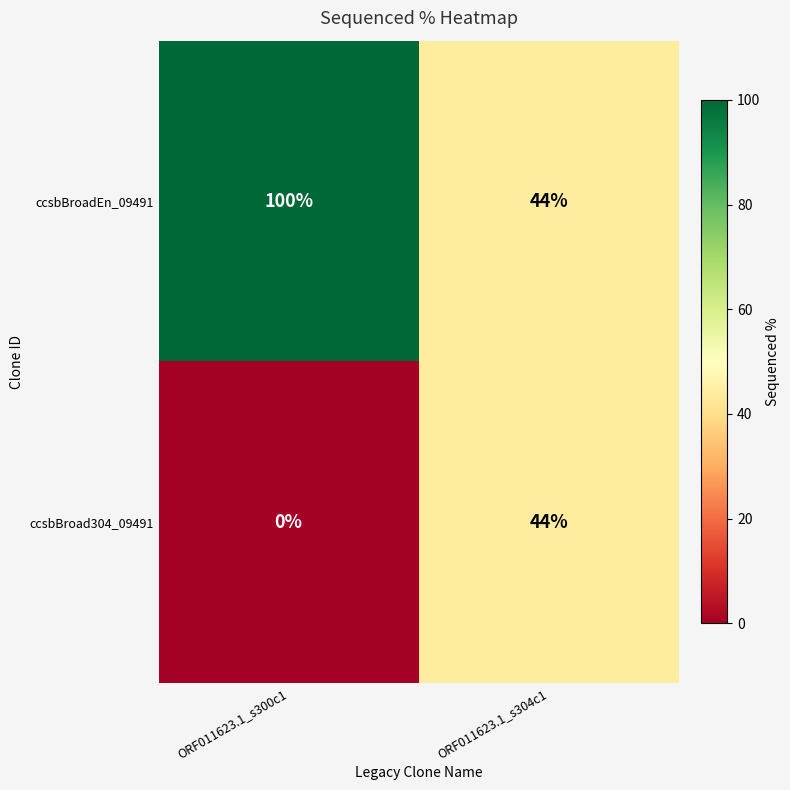

Which category has the lowest value across all series?

ORF011623.1_s300c1